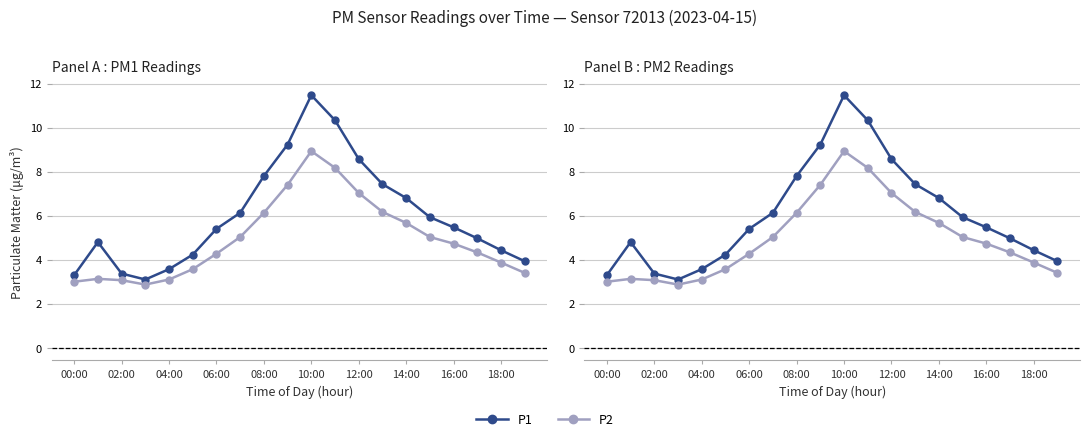

At which category is the sum across all series the highest?

10:00